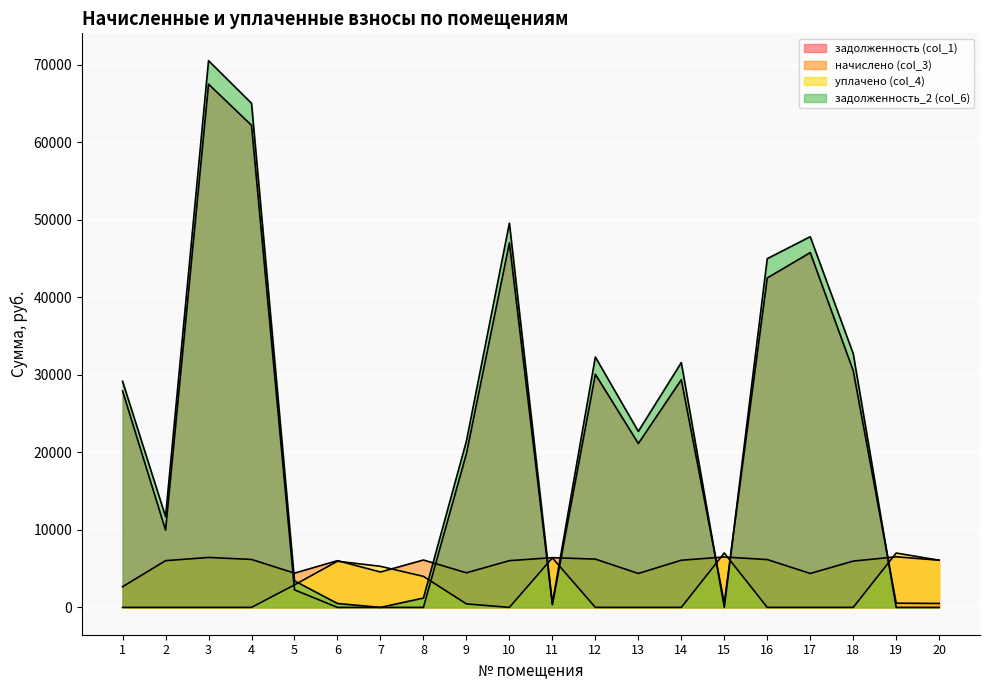

True or false: уплачено (col_4) has a value of 3247.4 at 2.

False